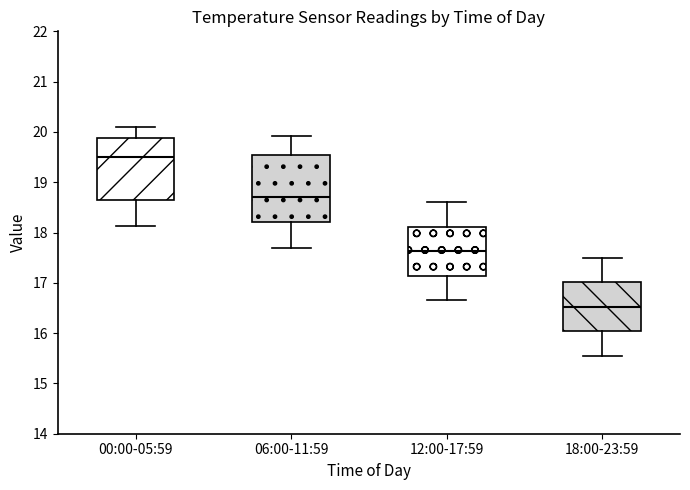

Reading left to right, read every box against the y-axis: the position of its median line, the range the box covers, and the ends of its whiskers. The values are not printed on the chart, so give them approximately, as read against the axis.

00:00-05:59: median 19.5, box 18.6 to 19.9, whiskers 18.1 to 20.1
06:00-11:59: median 18.7, box 18.2 to 19.5, whiskers 17.7 to 19.9
12:00-17:59: median 17.6, box 17.1 to 18.1, whiskers 16.7 to 18.6
18:00-23:59: median 16.5, box 16.0 to 17.0, whiskers 15.6 to 17.5